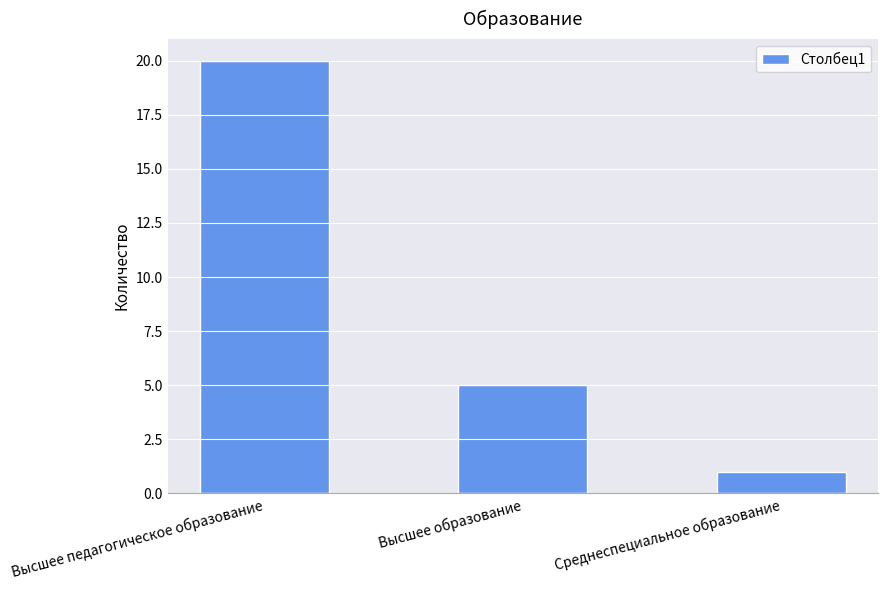

Count the number of data series in this chart.

1